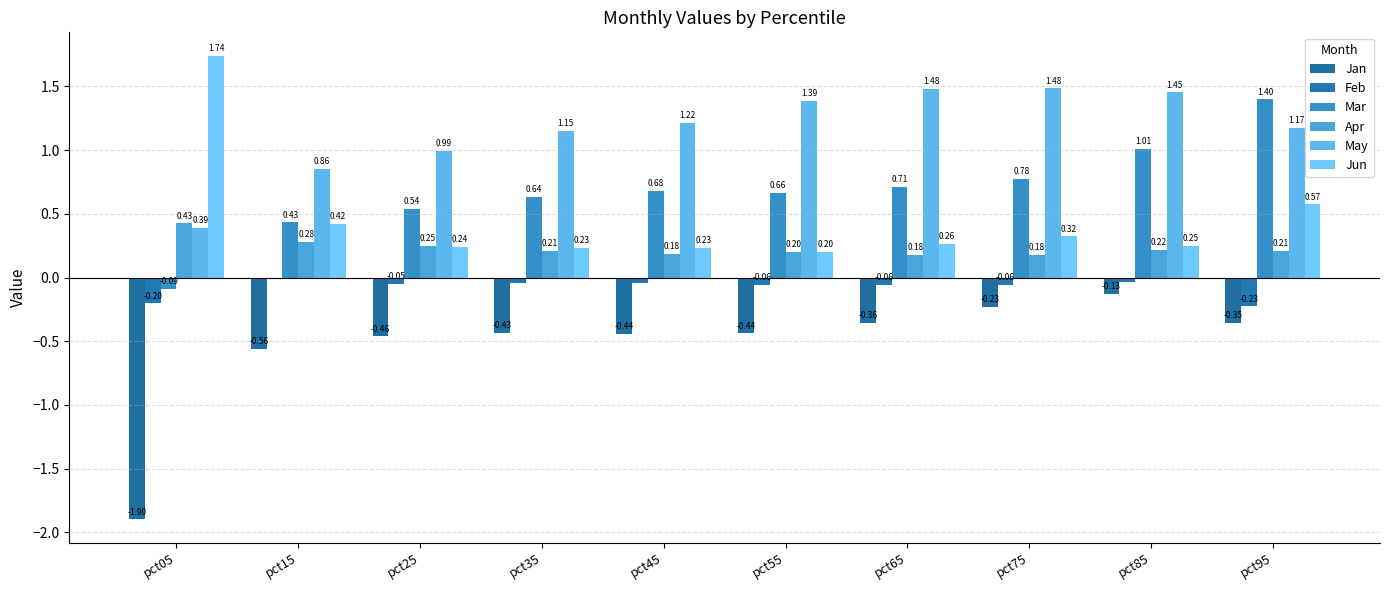

What is the minimum value for Jan?

-1.9